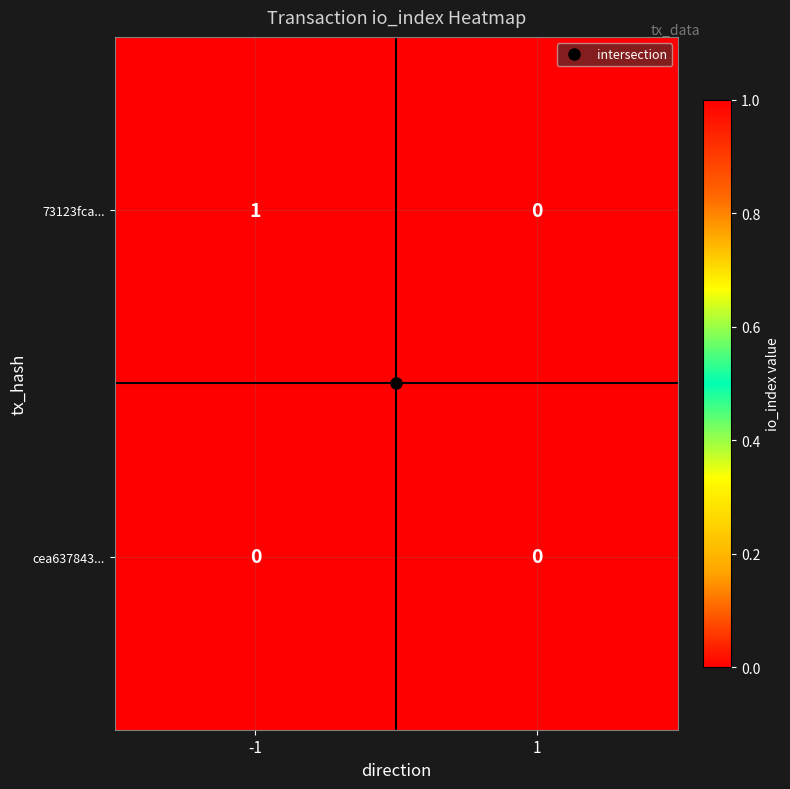

At which category is the sum across all series the highest?

-1